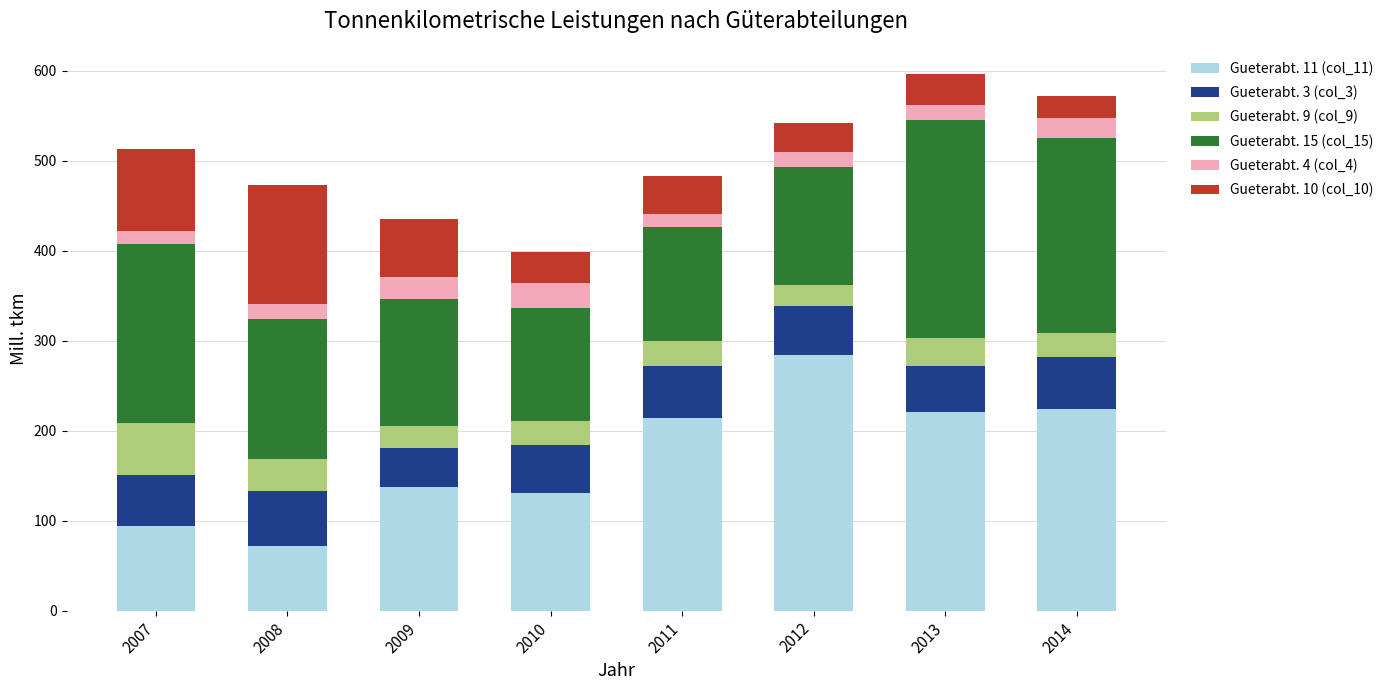

Is it true that Gueterabt. 11 (col_11) equals 214.2 at 2011?

True